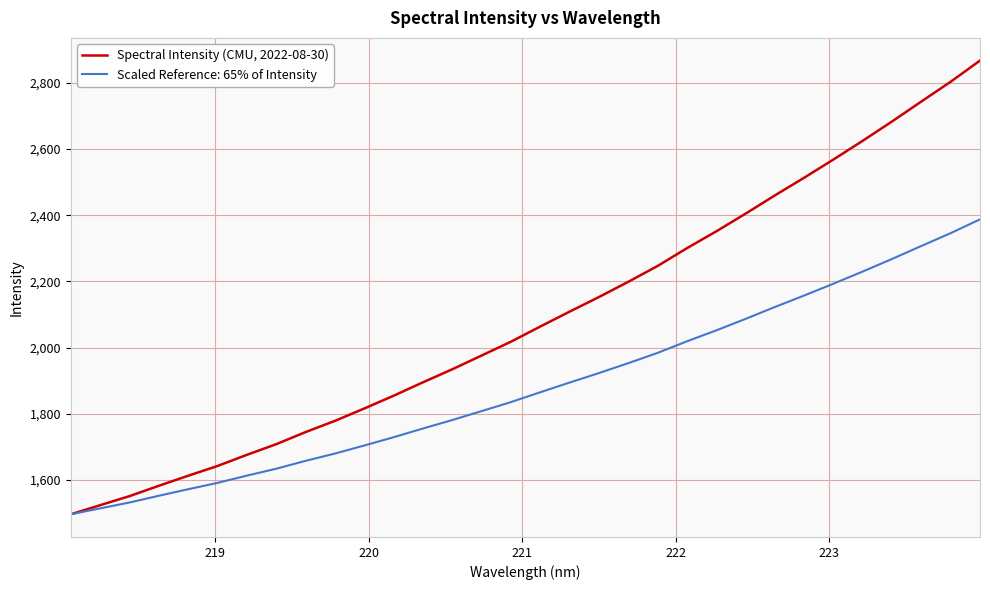

What is the maximum value for Spectral Intensity (CMU, 2022-08-30)?

2867.8